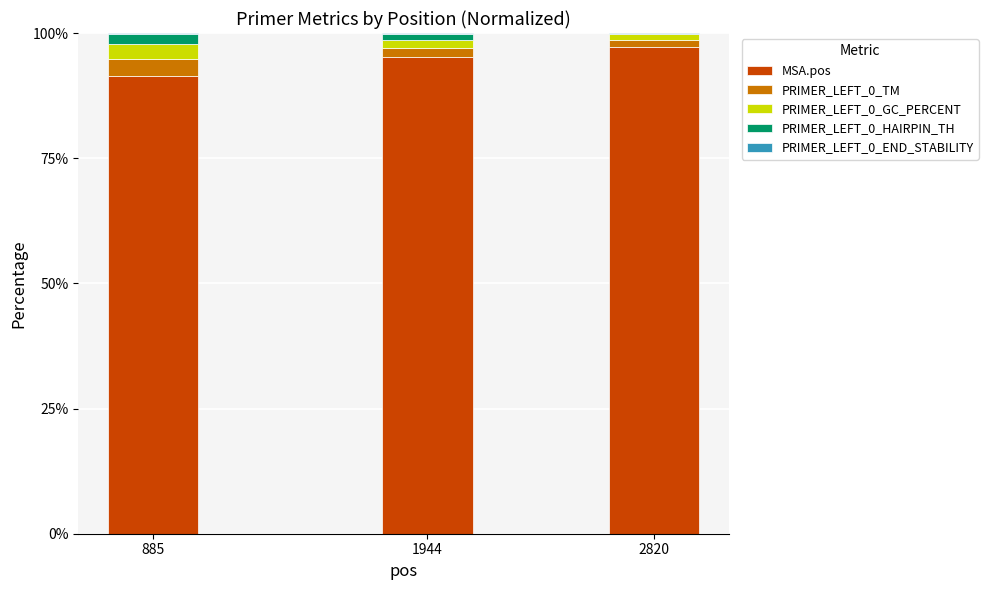

True or false: MSA.pos has a value of 163.5 at 885.

False